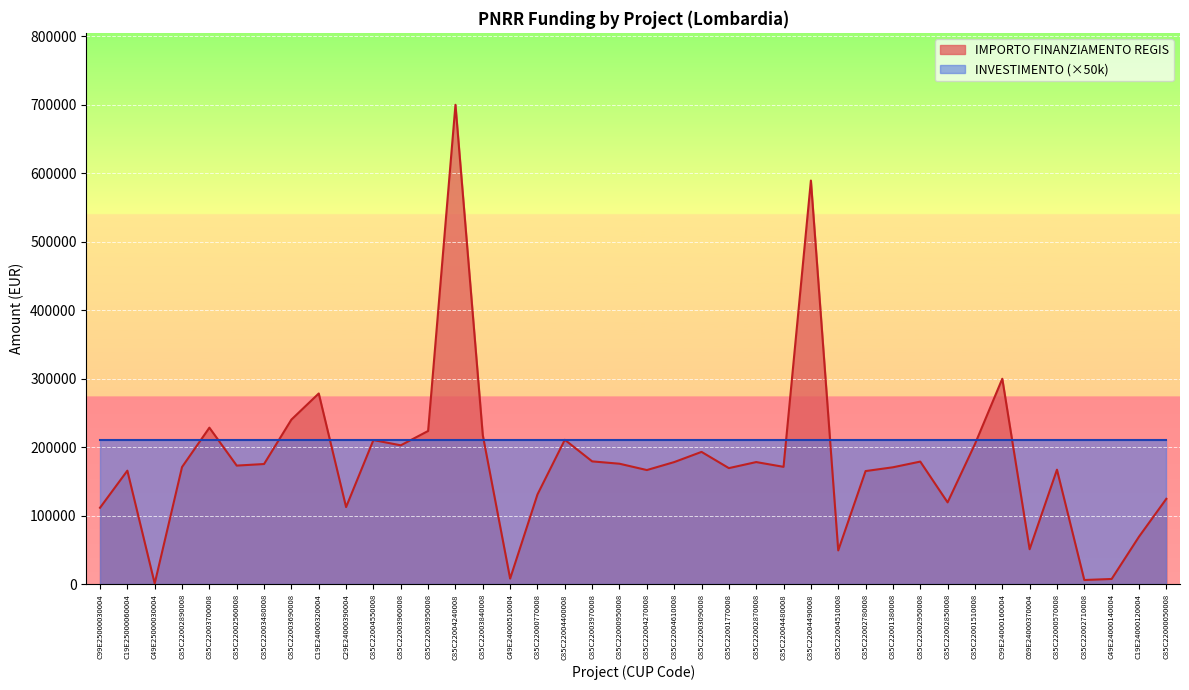

Approximately how many times larger is the value at C85C22002870008 compared to C85C22001510008?

0.9